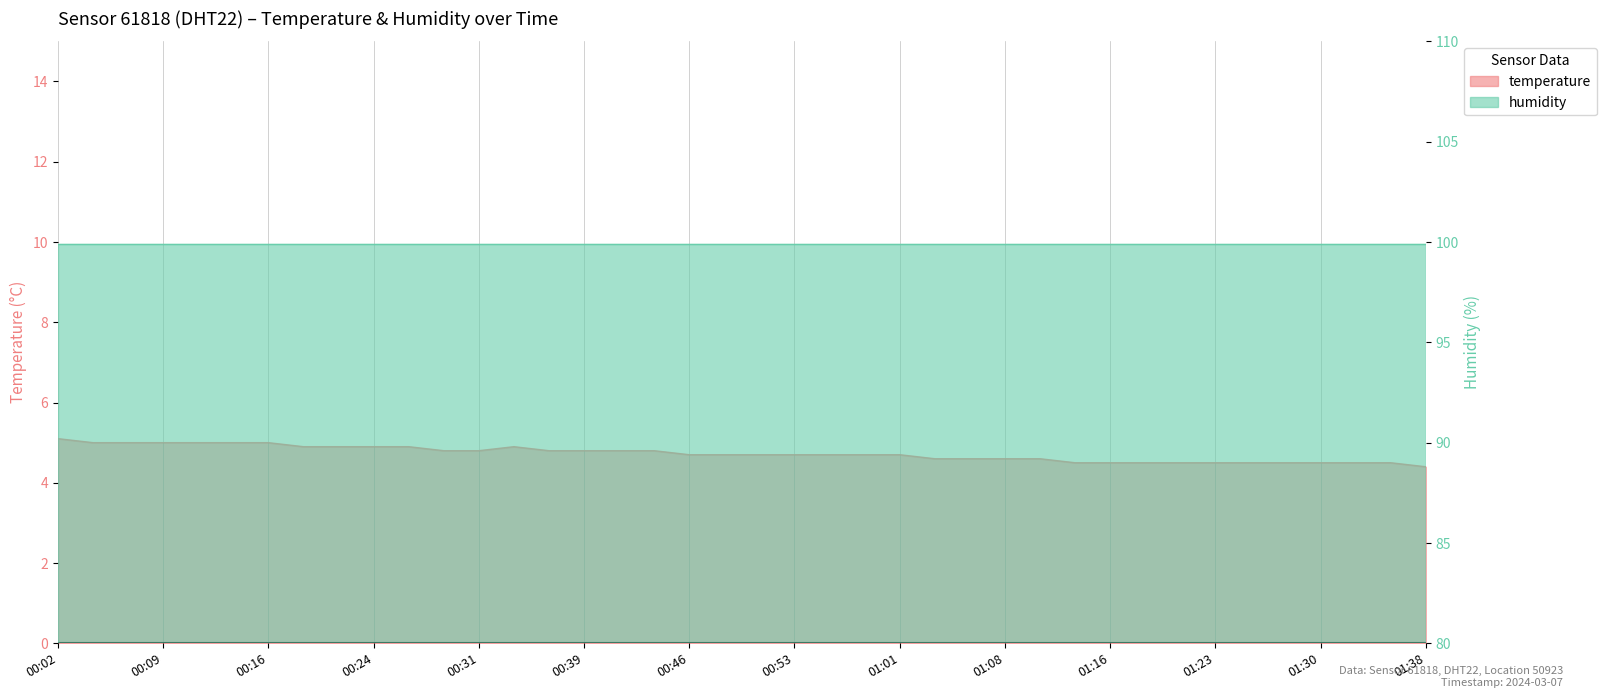

What is the label of the 26th point from the right?

00:36